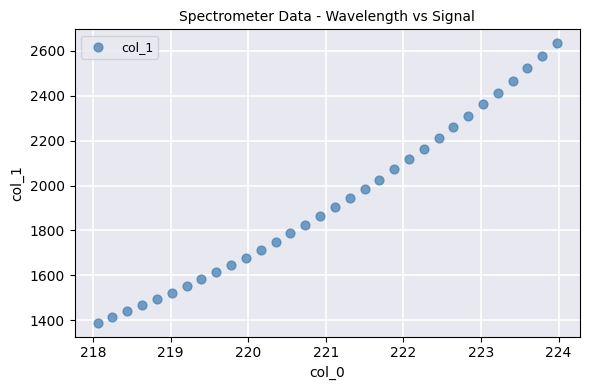

What is the range of Y values (max minus min)?

1242.3